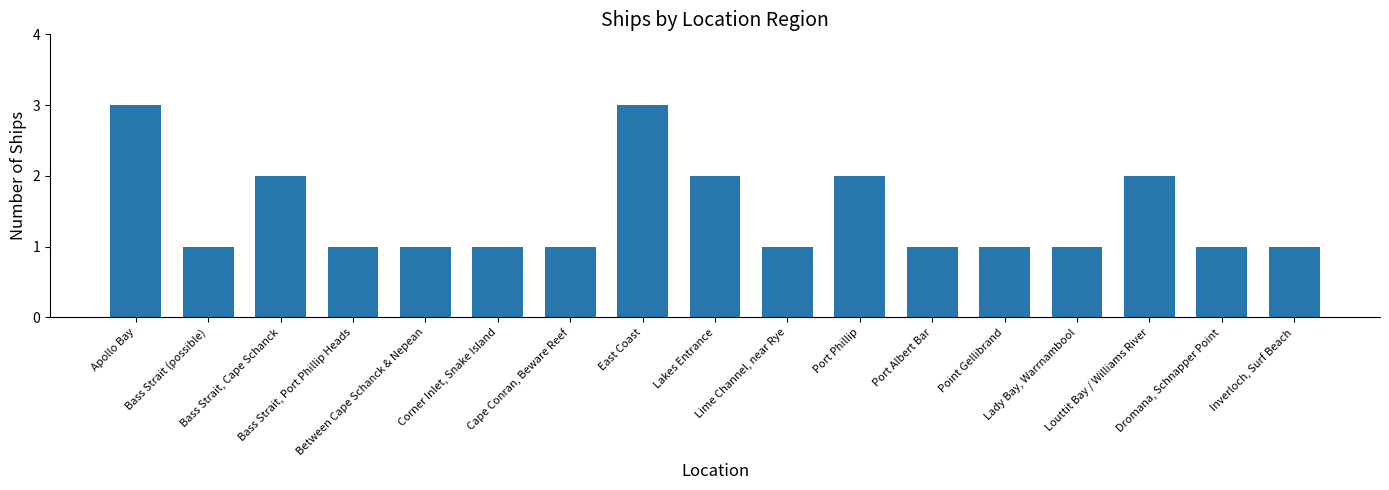

Does the chart contain any negative values?

No